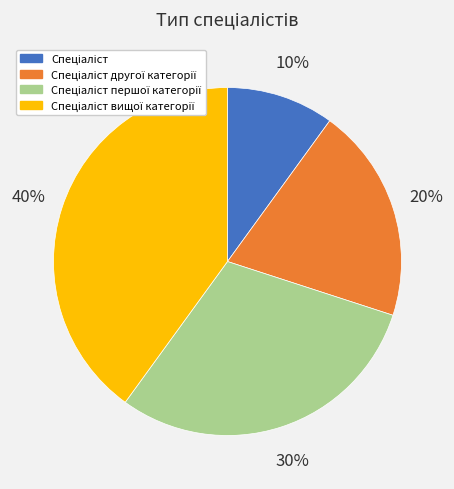

Count the number of slices in the pie.

4